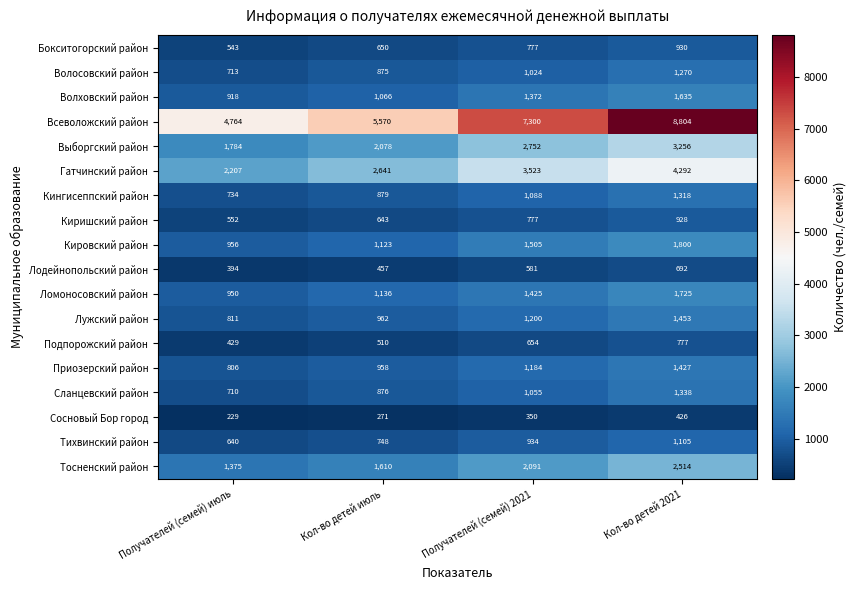

Read the Лужский район value at Кол-во детей июль.

962